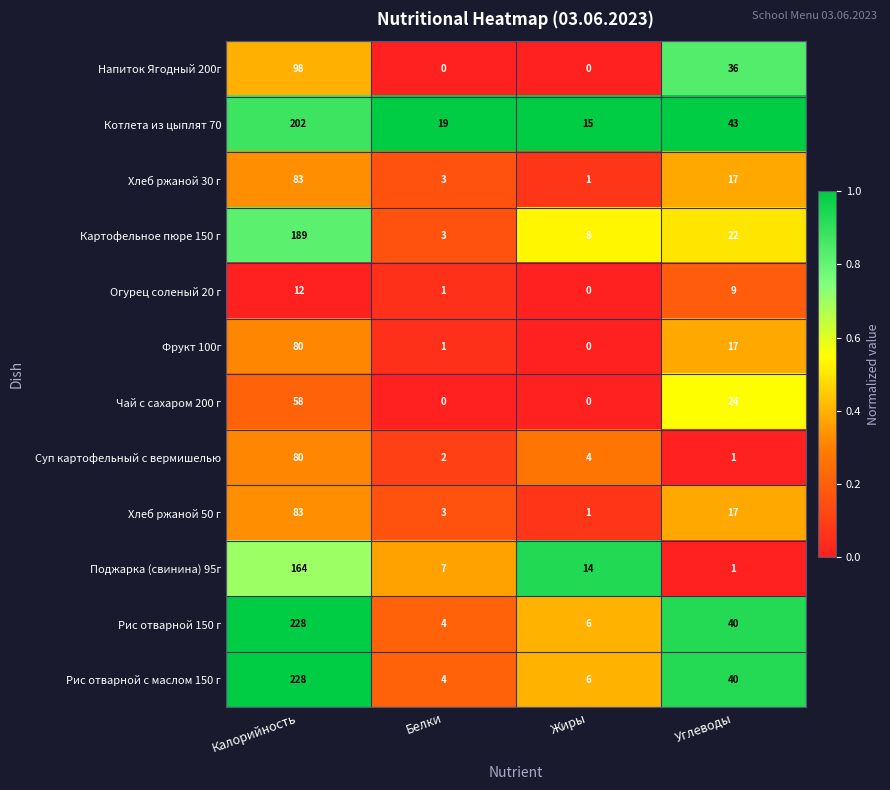

How many series are shown in this chart?

12